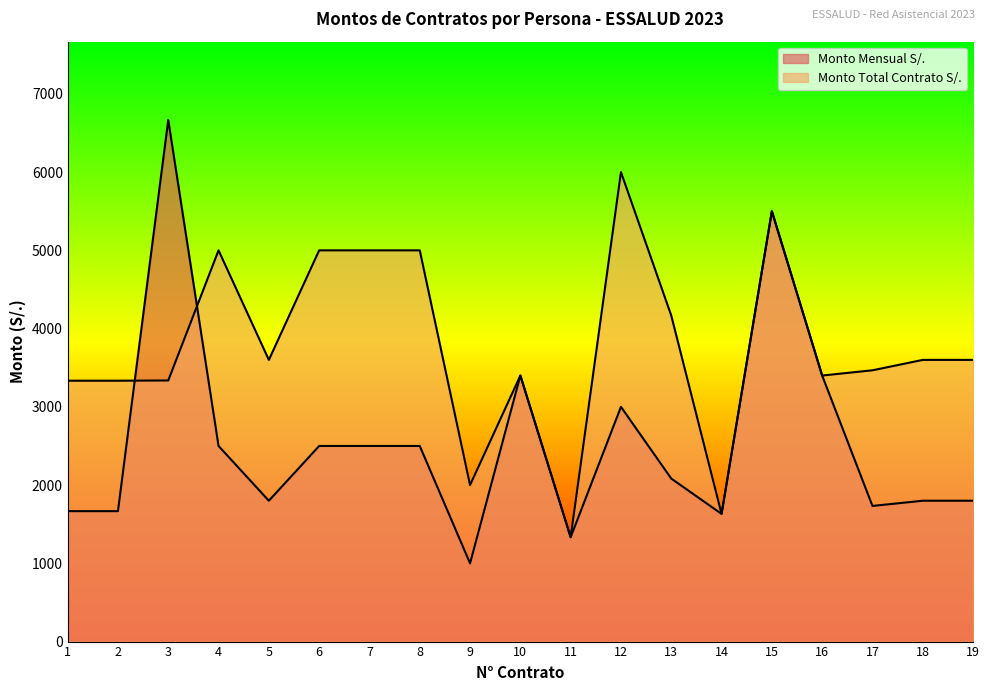

Rank the series by their maximum value, from lowest to highest.

Monto Total Contrato S/., Monto Mensual S/.